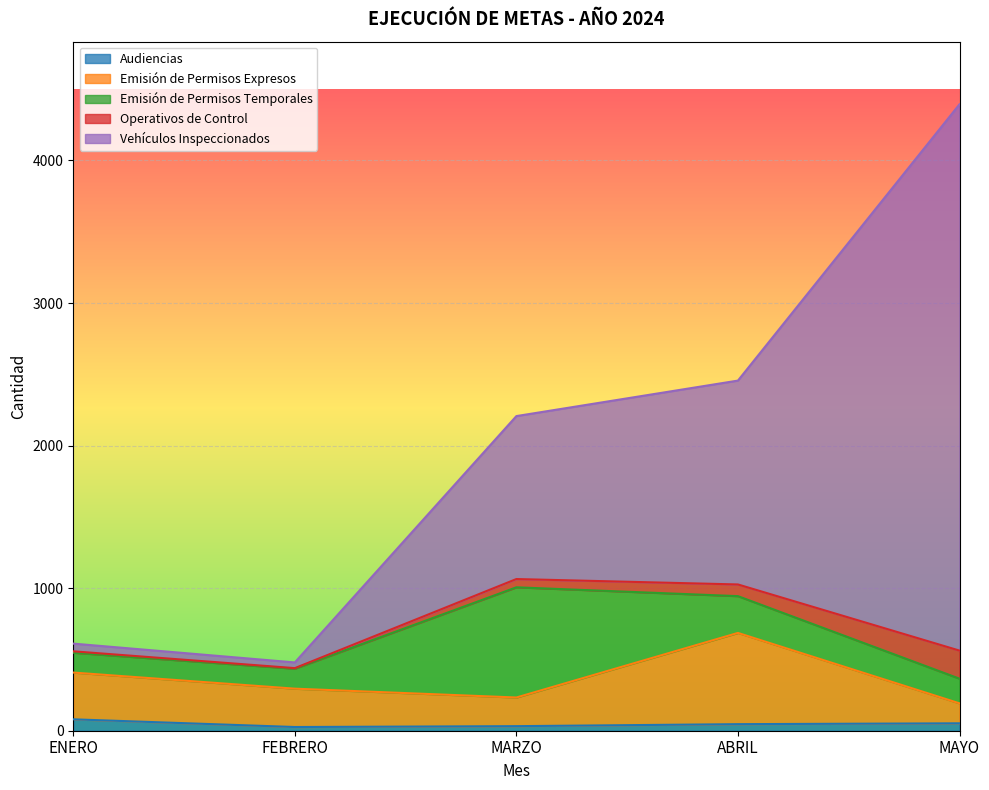

What is the average value of the Audiencias series?

47